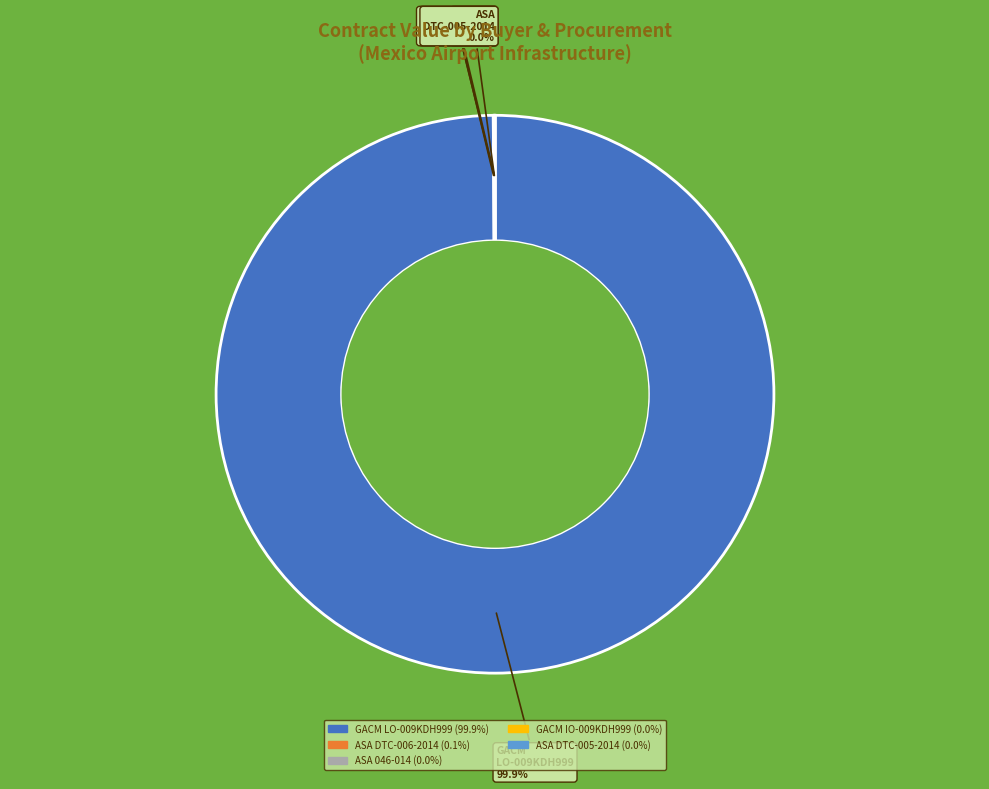

Which category has the biggest portion of the pie?

GACM LO-009KDH999